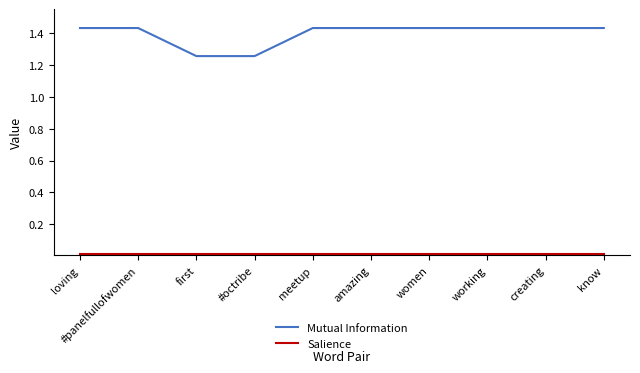

Which series has the widest spread of values?

Mutual Information